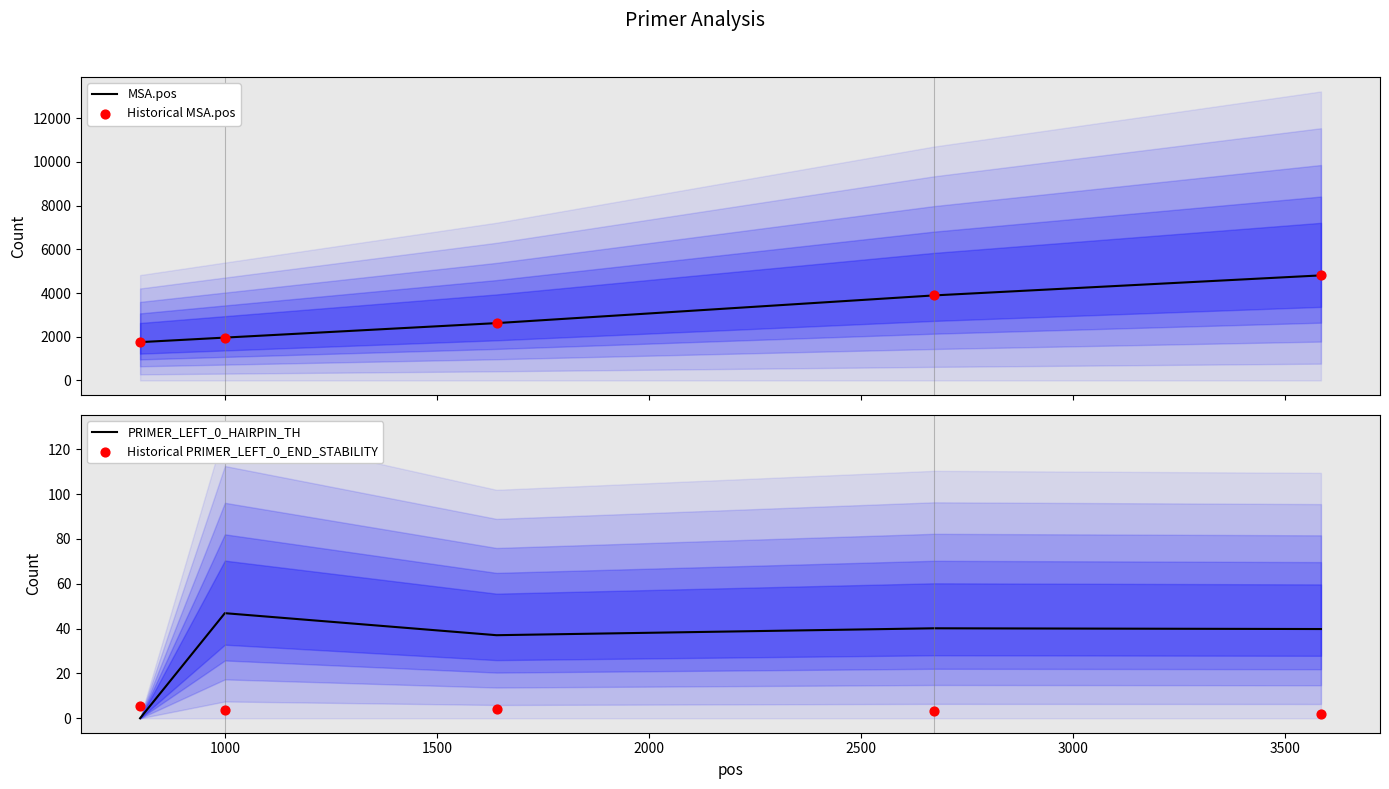

Which series has the largest total across all categories?

MSA.pos